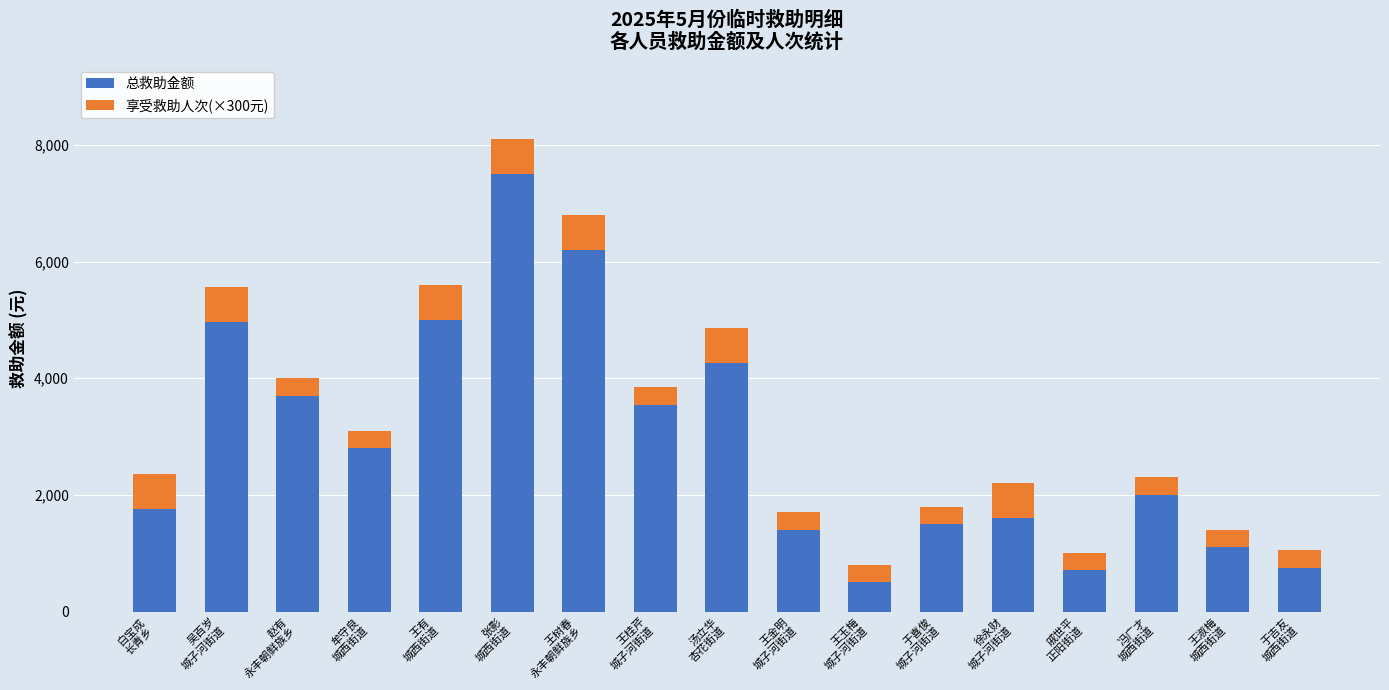

What is the sum of all 总救助金额 values?

49300